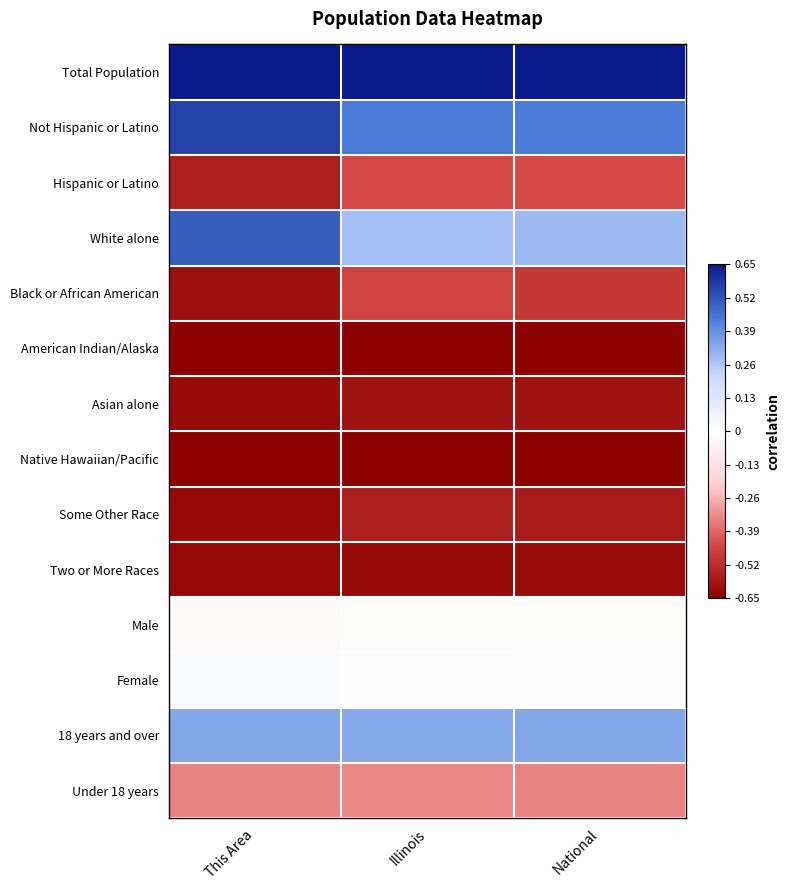

At Illinois, list the series in order from largest to smallest.

Total Population, Not Hispanic or Latino, 18 years and over, White alone, Female, Male, Under 18 years, Hispanic or Latino, Black or African American, Some Other Race, Asian alone, Two or More Races, American Indian/Alaska, Native Hawaiian/Pacific